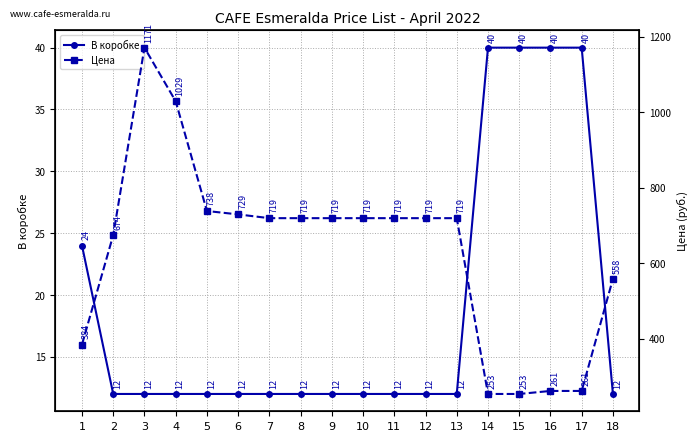

In Цена, how many points are higher than both neighbors (excluding endpoints)?

1